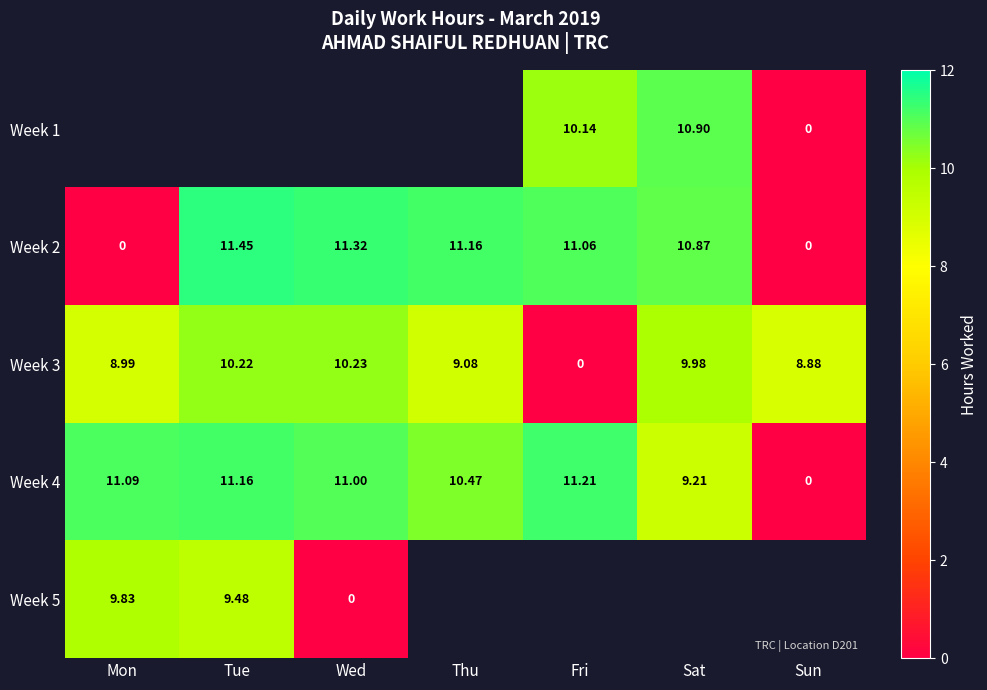

At which label does Week 3 first exceed 9?

Tue